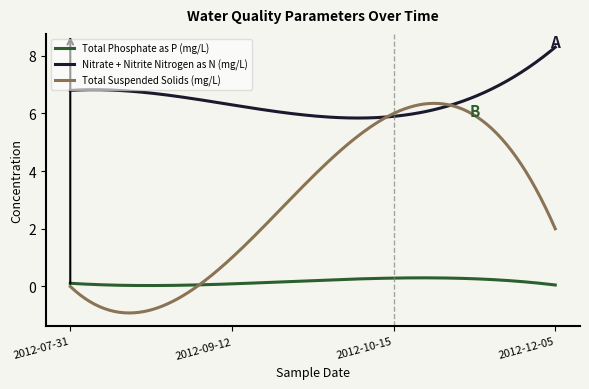

Is this an area chart (filled region under the line)?

No